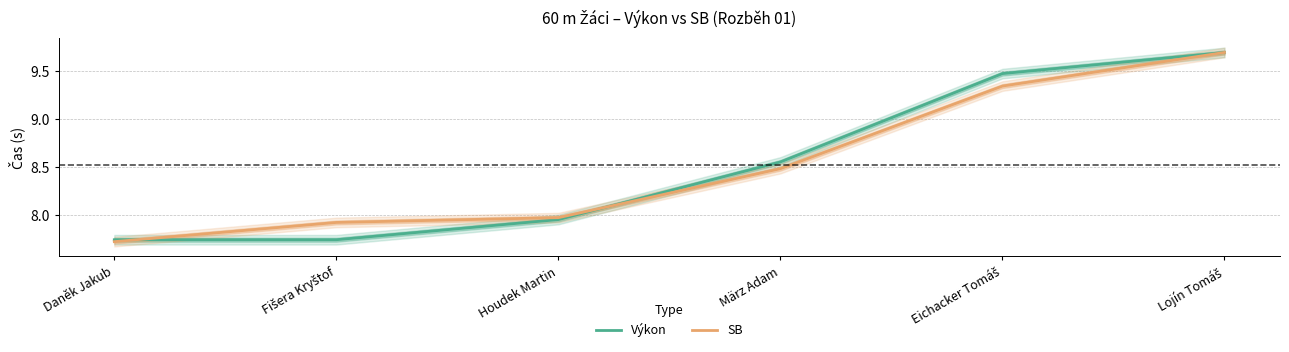

List the series in order of their overall mean, highest first.

Výkon, SB